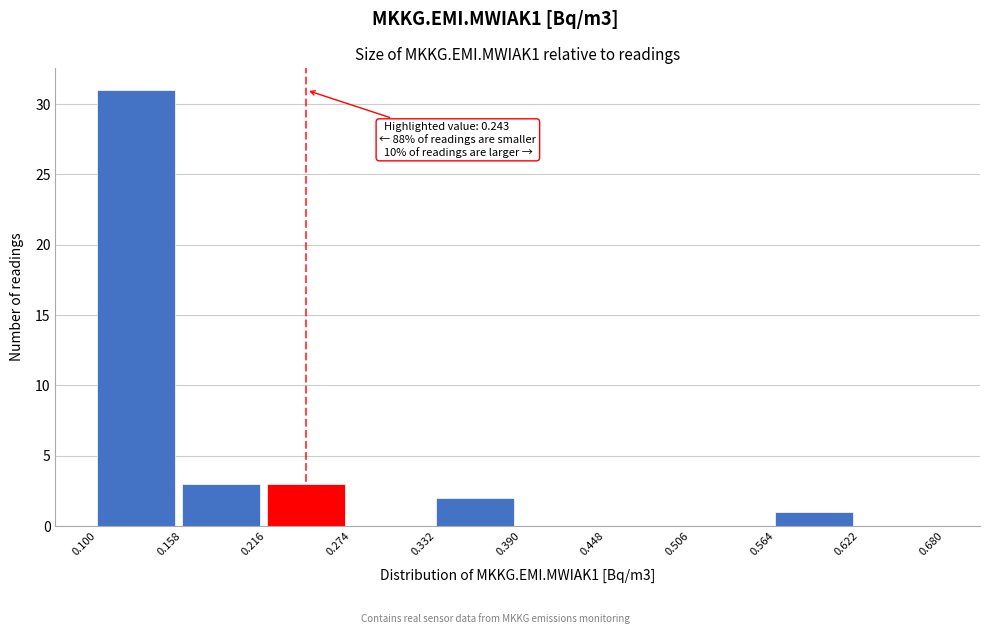

Over which range of the x-axis is the bar tallest?

0.100 to 0.158